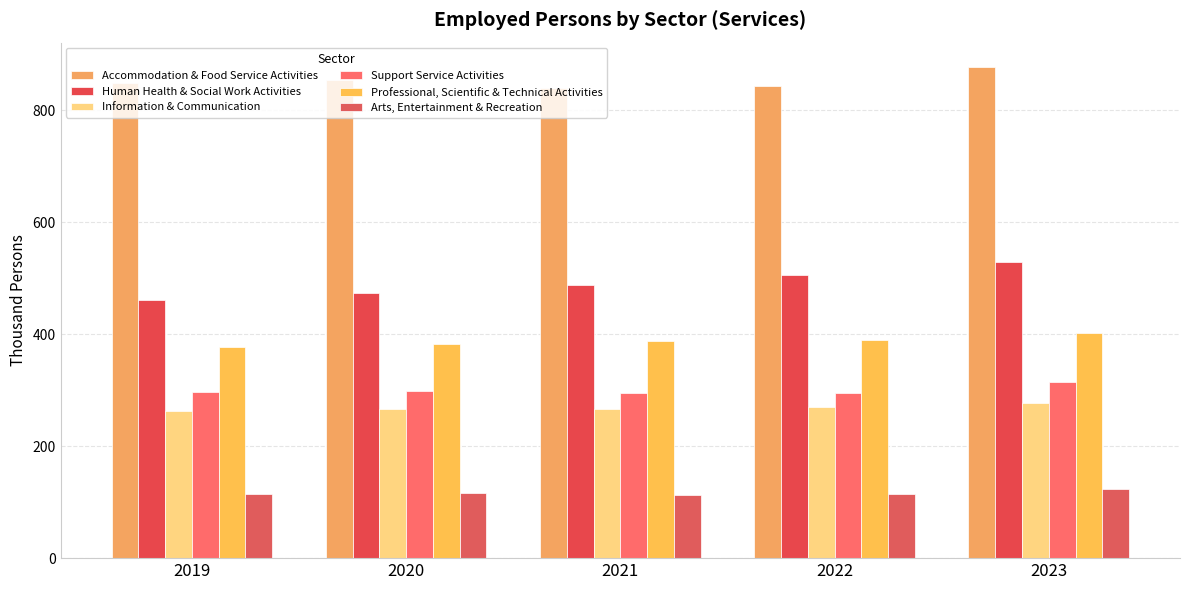

How many categories are shown in the chart?

5